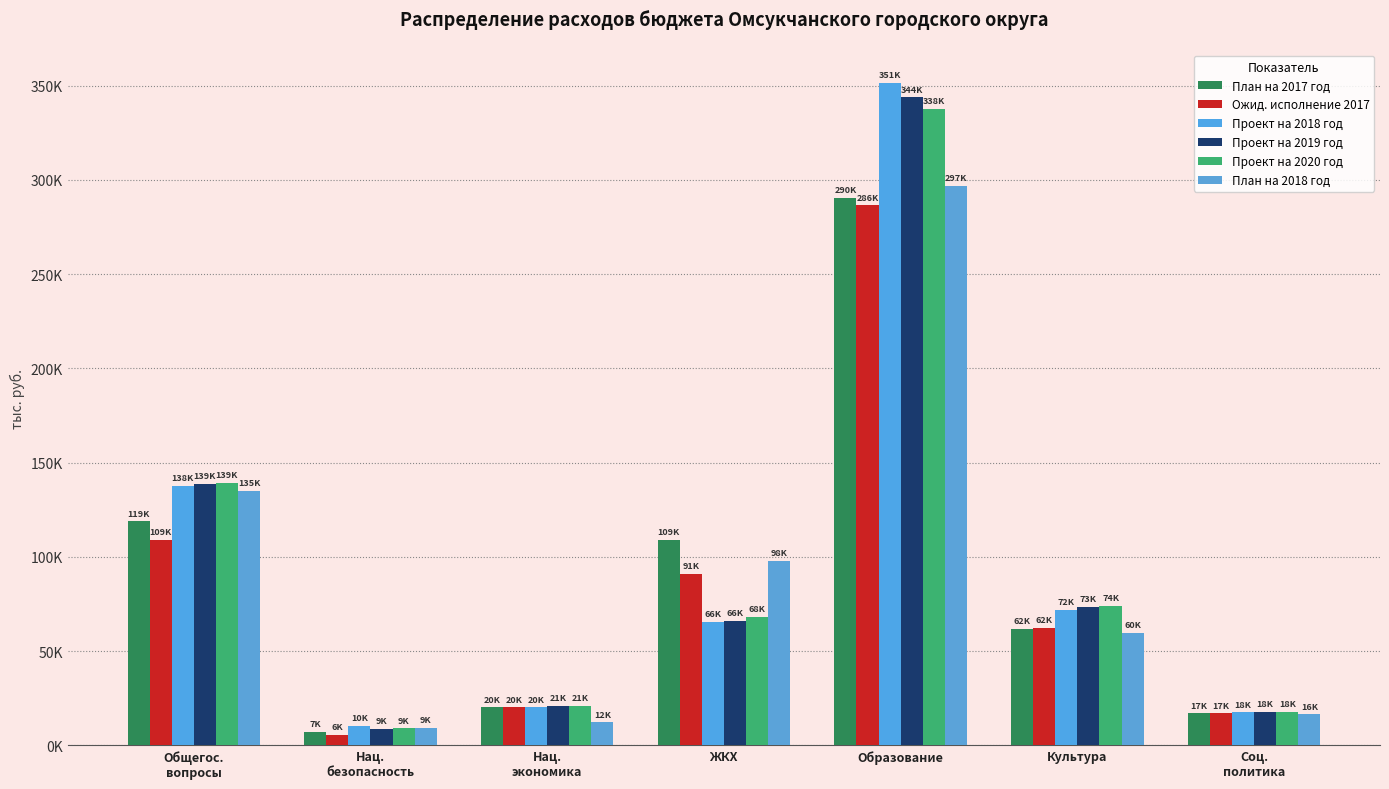

True or false: Проект на 2018 год has a value of 16307.7 at ЖКХ.

False